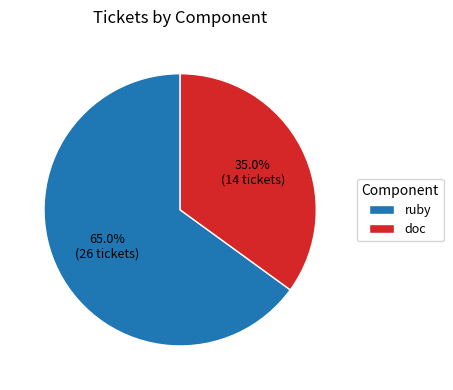

How many slices are in this pie chart?

2